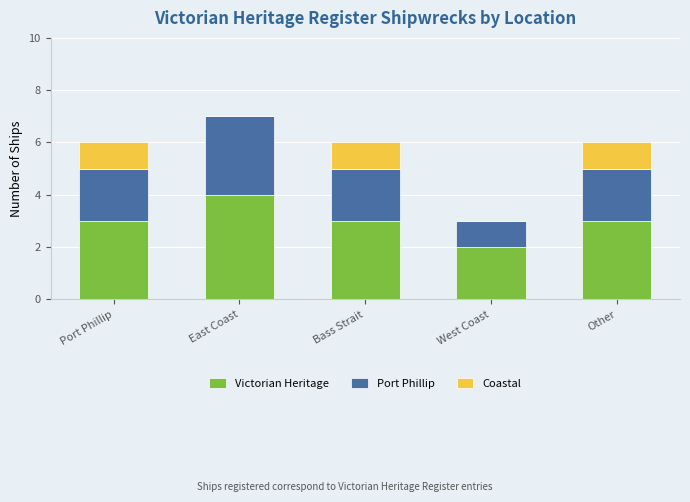

Which category has the highest value in the Victorian Heritage series?

East Coast